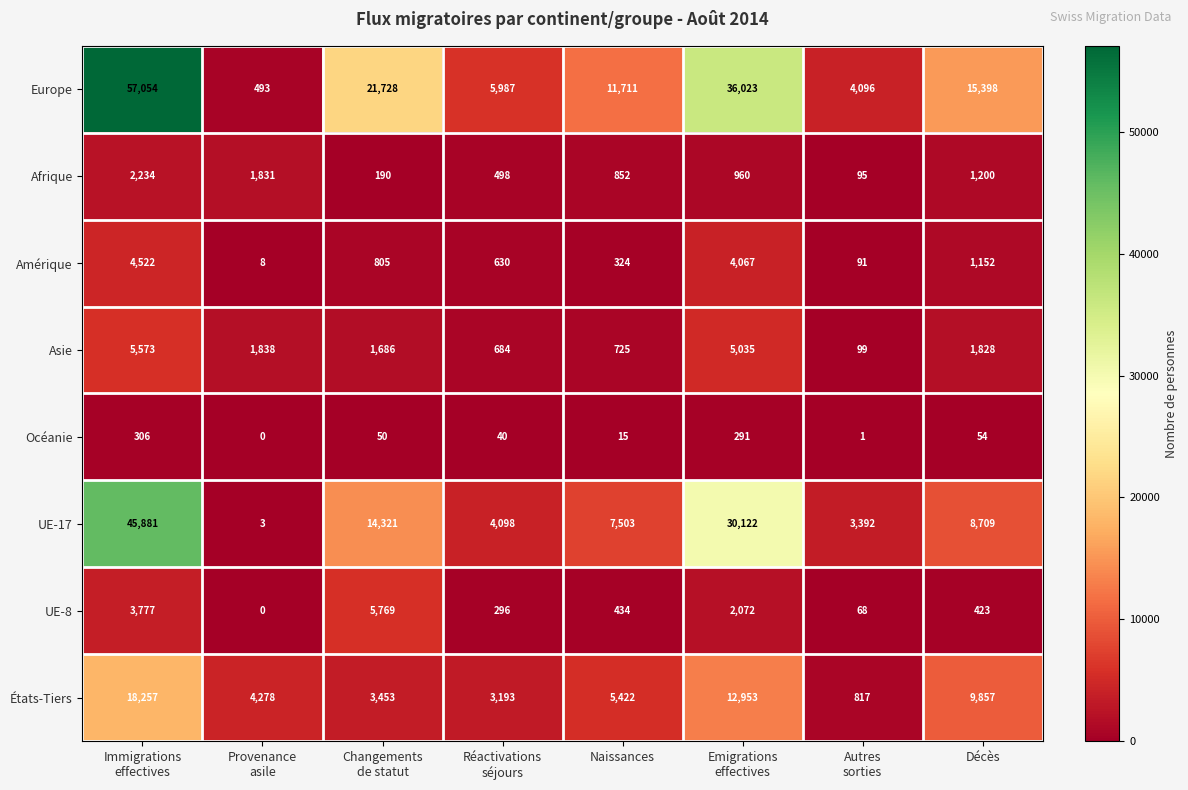

True or false: Asie has a value of 331 at Naissances.

False